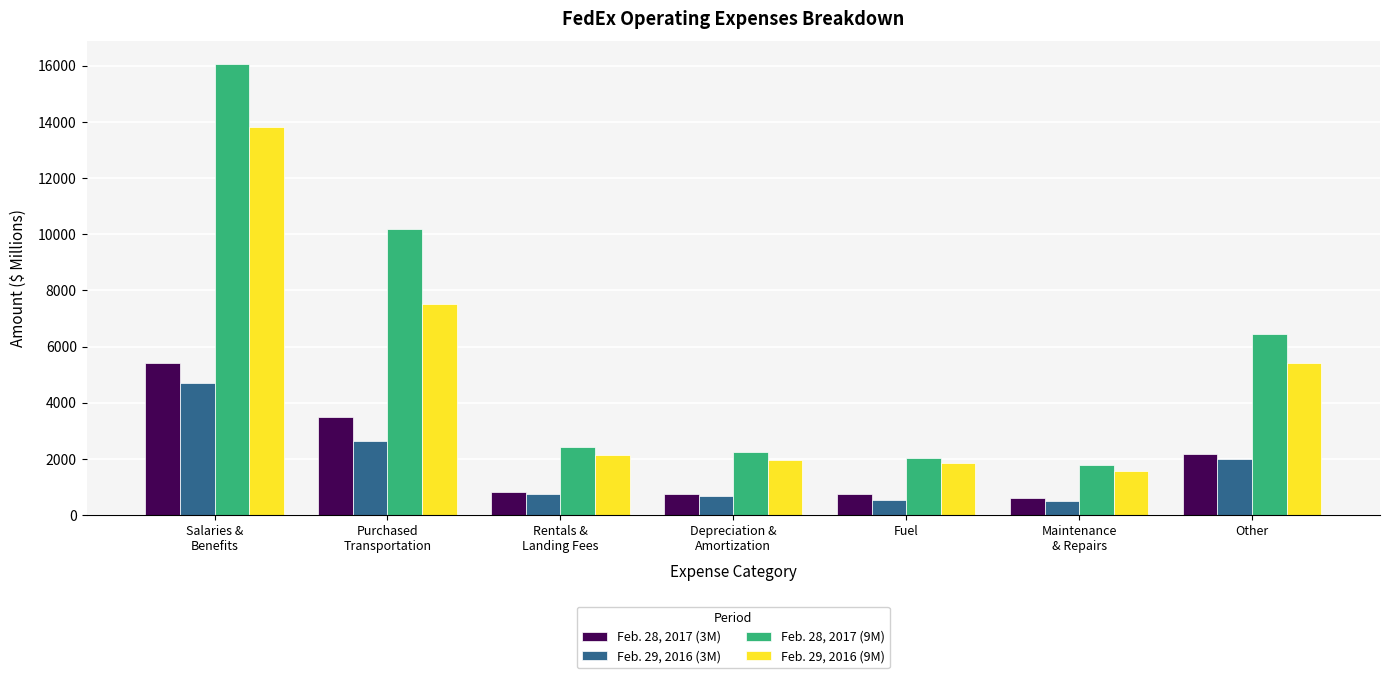

True or false: Feb. 28, 2017 (3M) has a value of 1344 at Other.

False